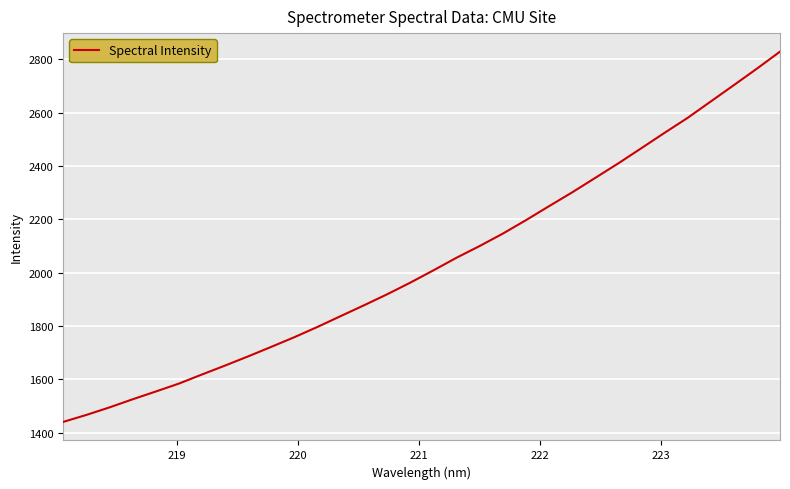

Reading left to right, extract all data points from this chart.

1440.0	1466.1	1494.3	1524.8	1554.0	1583.7	1618.0	1651.6	1686.1	1721.8	1758.2	1796.8	1837.3	1877.5	1918.8	1962.5	2008.5	2055.9	2099.9	2146.3	2196.7	2249.3	2301.1	2355.5	2410.1	2467.1	2524.6	2580.8	2642.3	2703.6	2765.6	2829.5